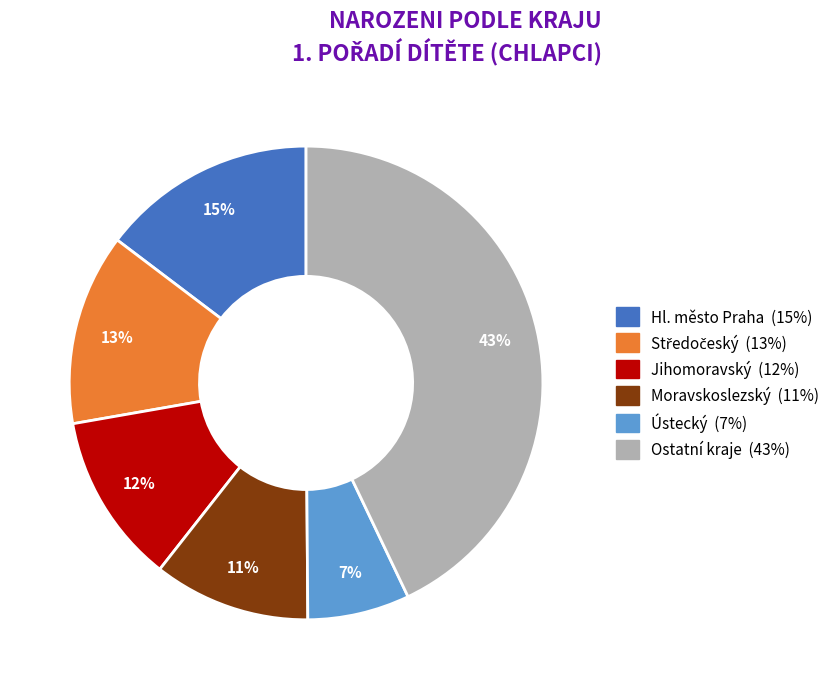

To the nearest percent, what is the difference between the largest and smallest slice percentages?

36%